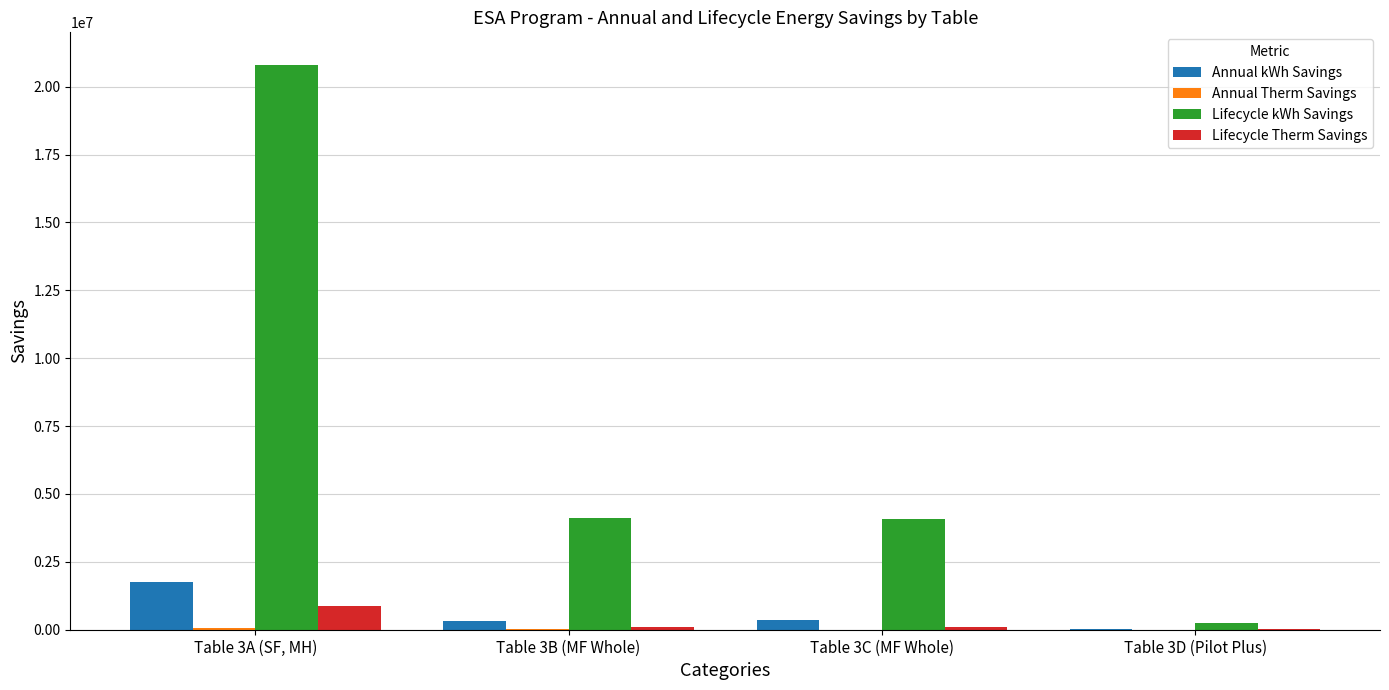

At which category is the sum across all series the highest?

Table 3A (SF, MH)